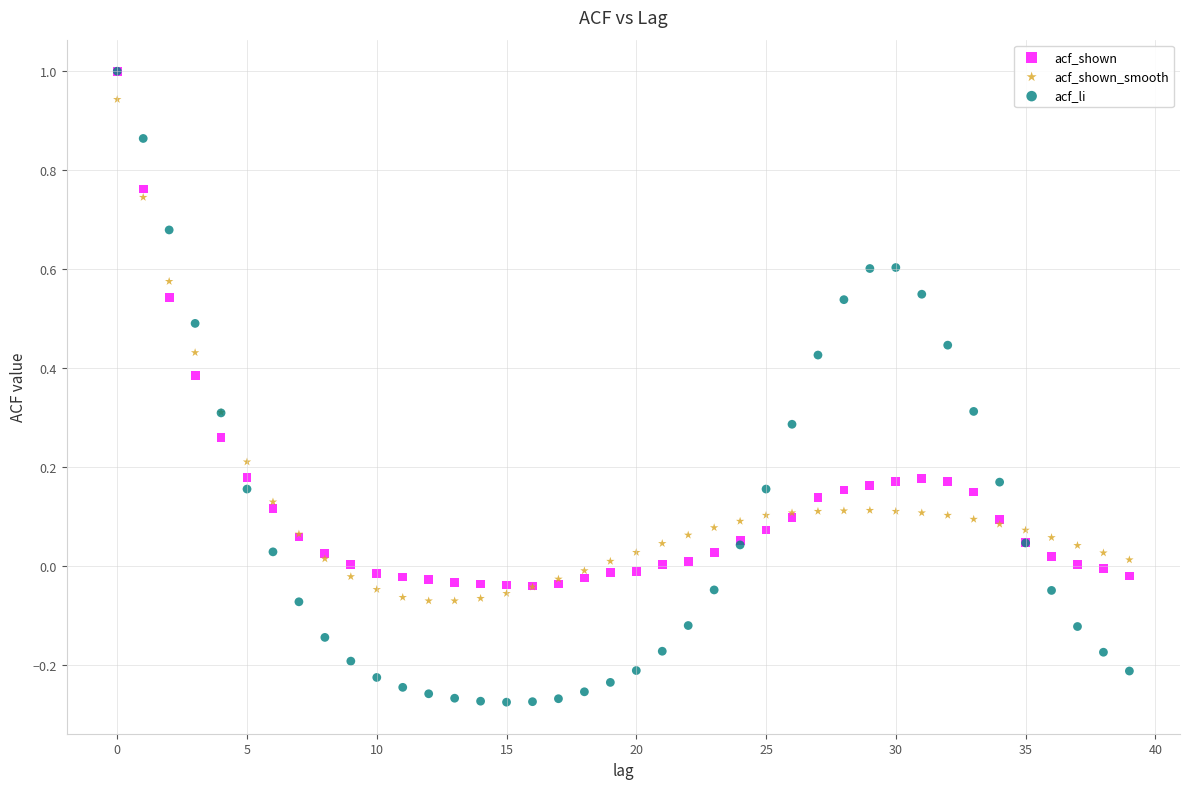

What are all the series names shown in the legend?

acf_shown, acf_shown_smooth, acf_li